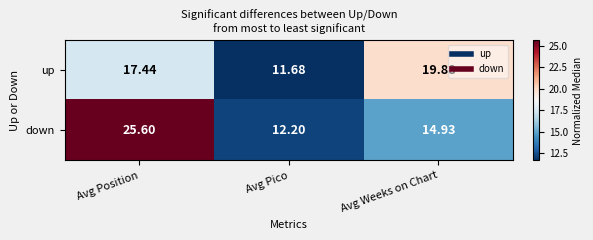

Which category has the highest value in the down series?

Avg Position